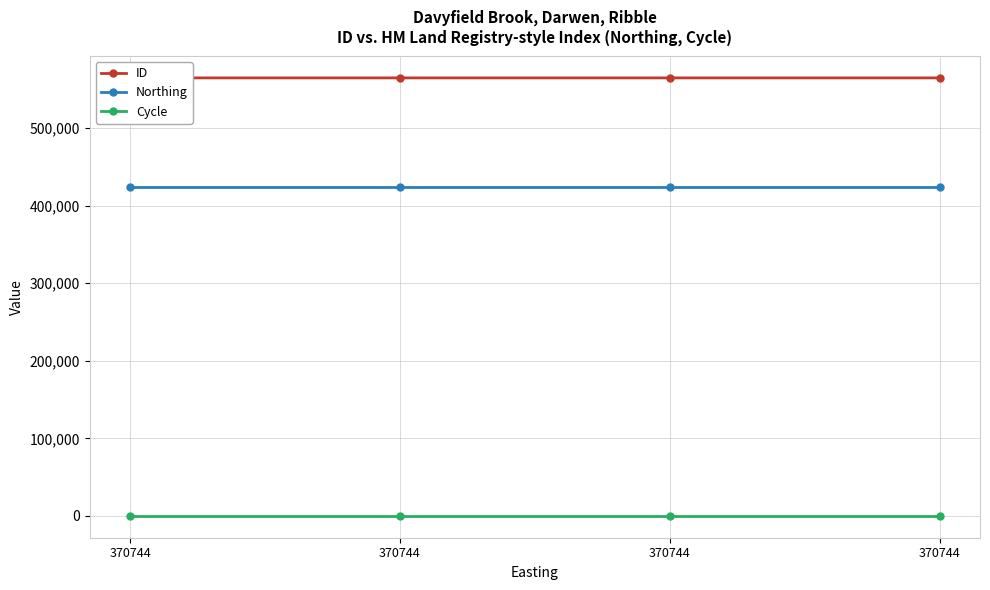

How many categories are shown in the chart?

4